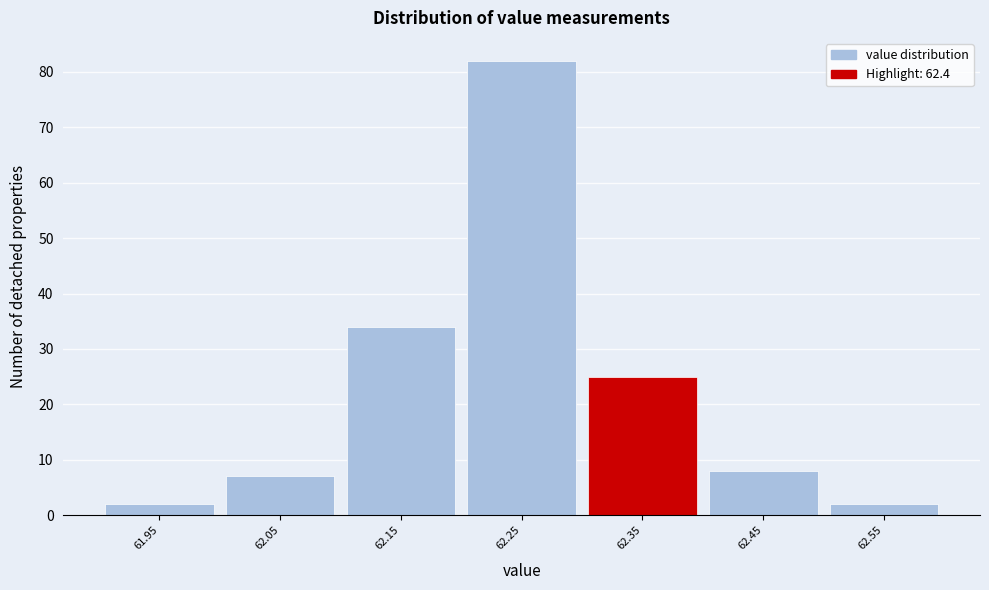

Reading left to right, list all the values displayed in this chart.

2	7	34	82	25	8	2